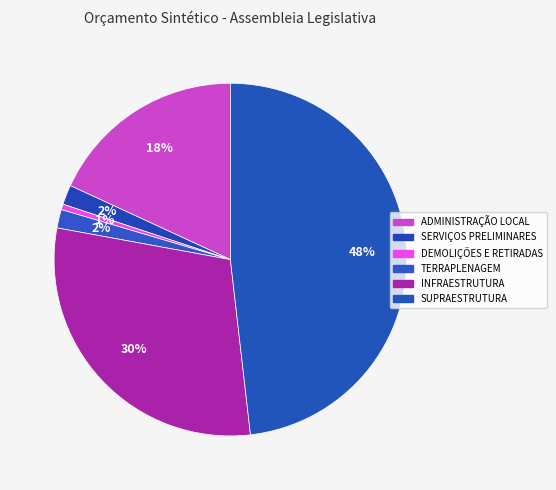

What percentage is NOT represented by INFRAESTRUTURA?

70.3%